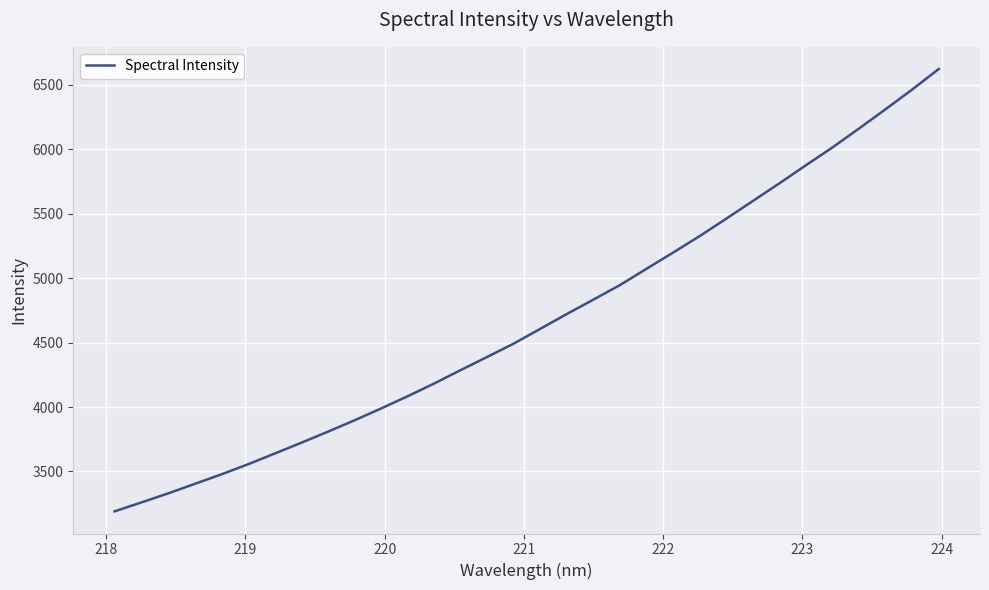

What is the smallest value displayed?

3190.3